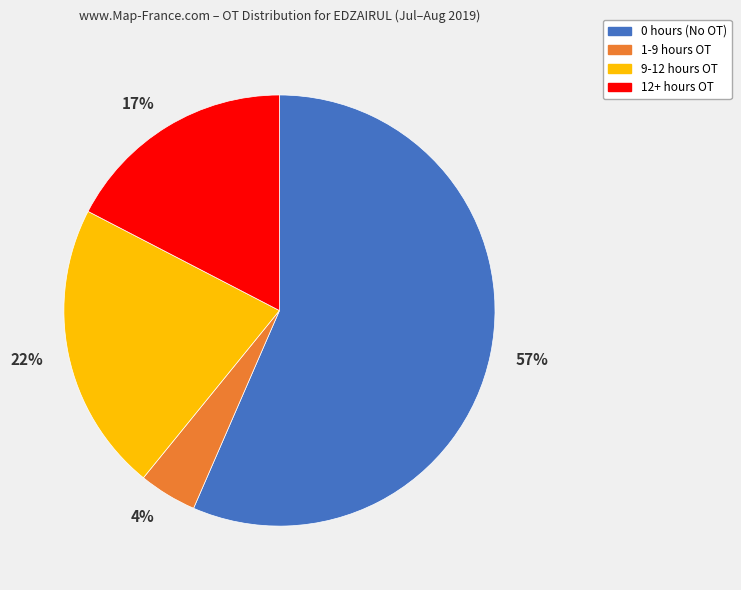

To the nearest percent, what is the combined percentage of 4% and 57%?

61%